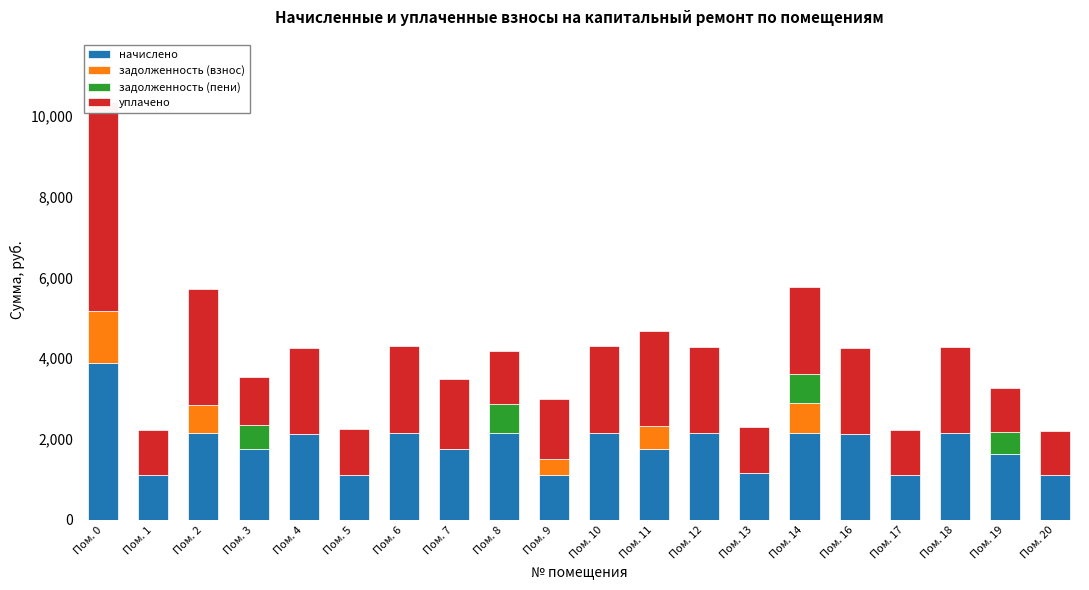

Between Пом. 0 and Пом. 19, which is larger?

Пом. 0